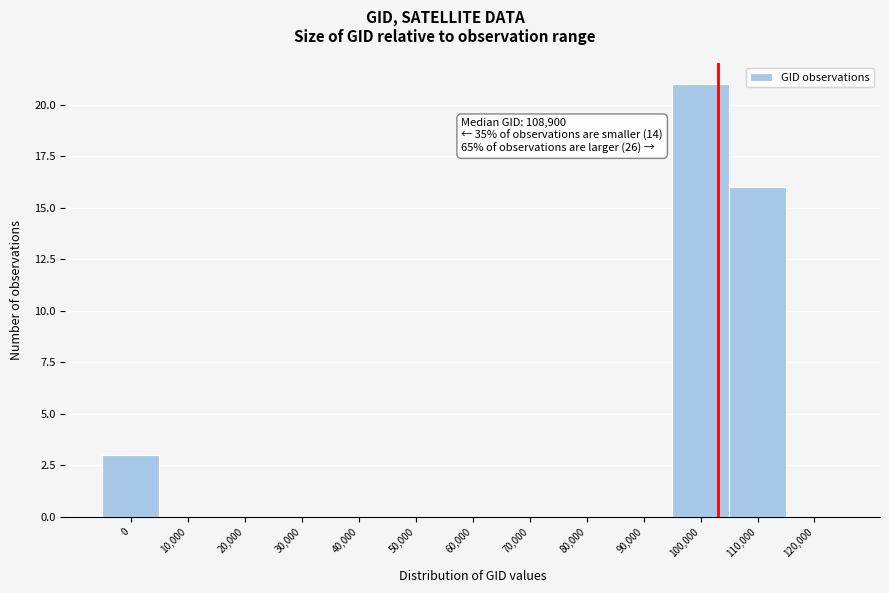

Reading right to left, what are all the values shown in this chart?

120,000=0	110,000=16	100,000=21	90,000=0	80,000=0	70,000=0	60,000=0	50,000=0	40,000=0	30,000=0	20,000=0	10,000=0	0=3